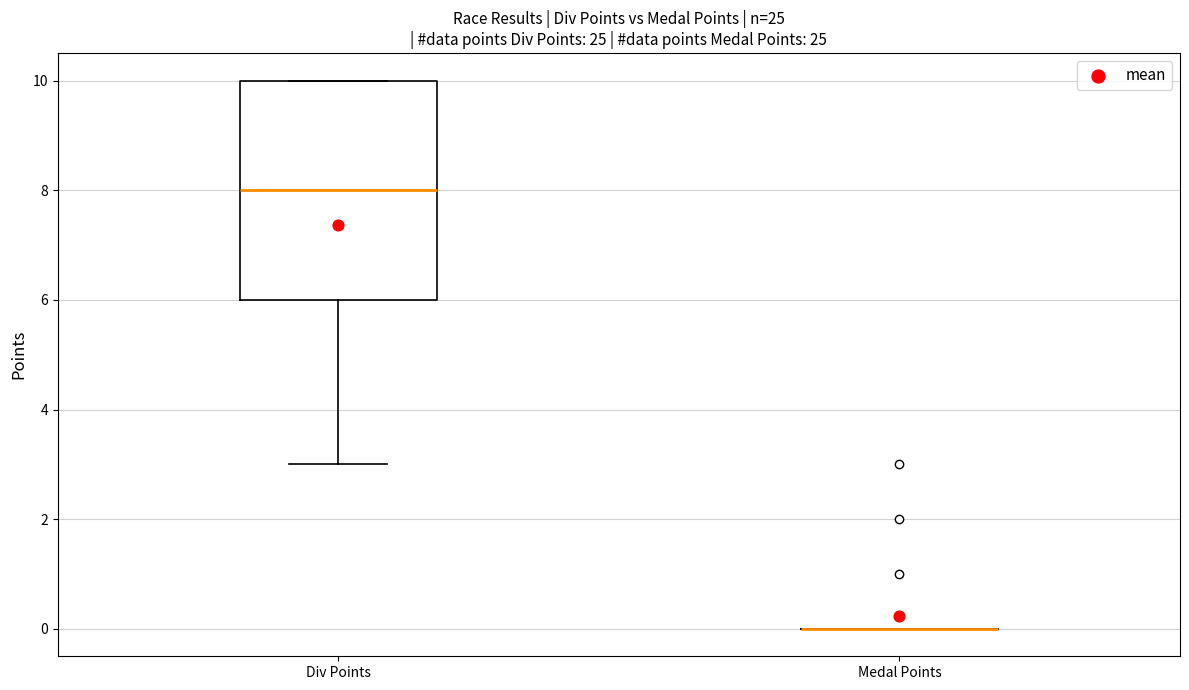

Comparing the boxes themselves (not the whiskers), which one is the tallest?

Div Points